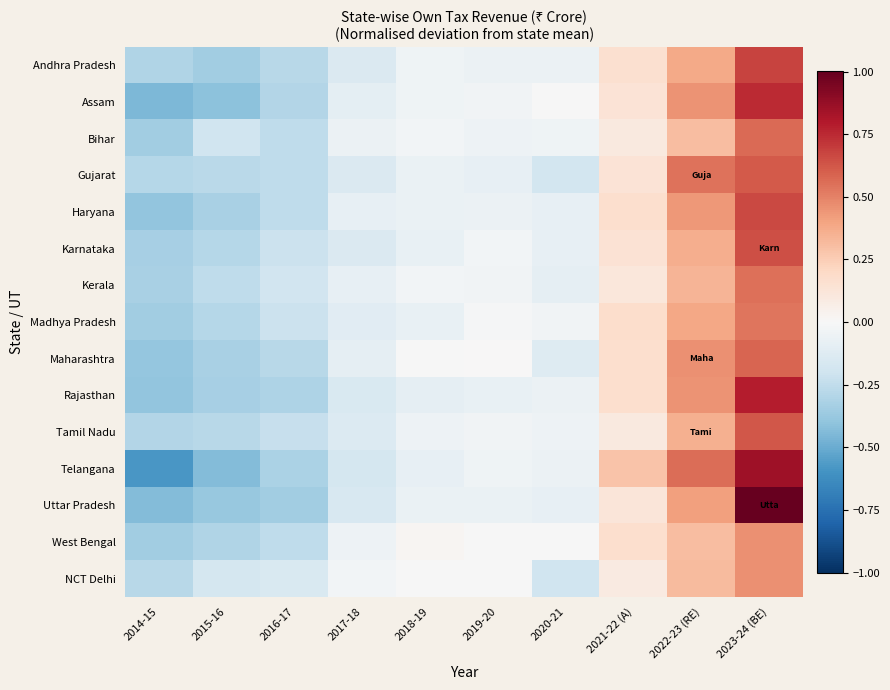

At which category does the chart reach its minimum across all series?

2014-15